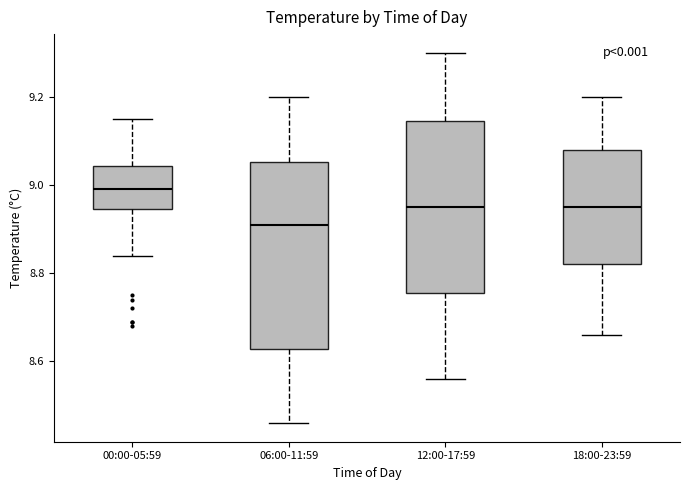

Comparing the boxes themselves (not the whiskers), which one is the tallest?

06:00-11:59